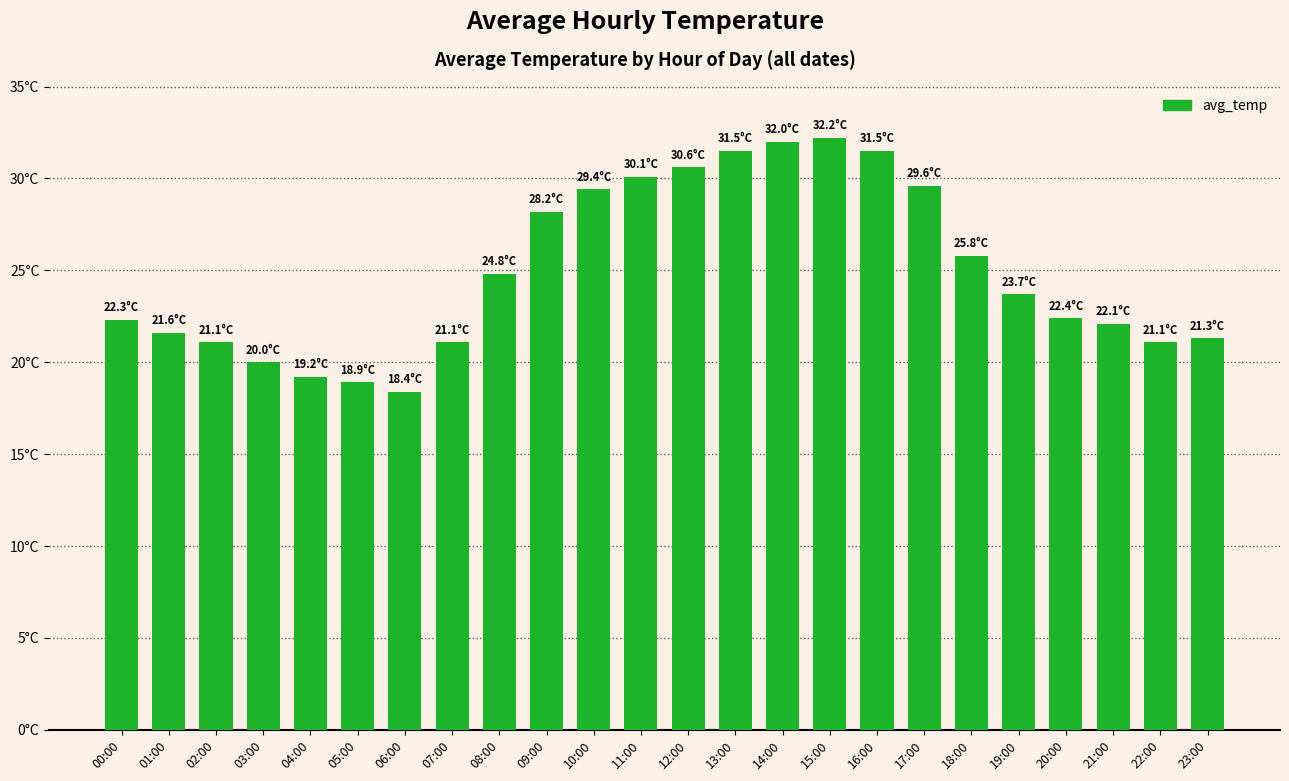

Are the bars grouped side by side (vs. stacked)?

No